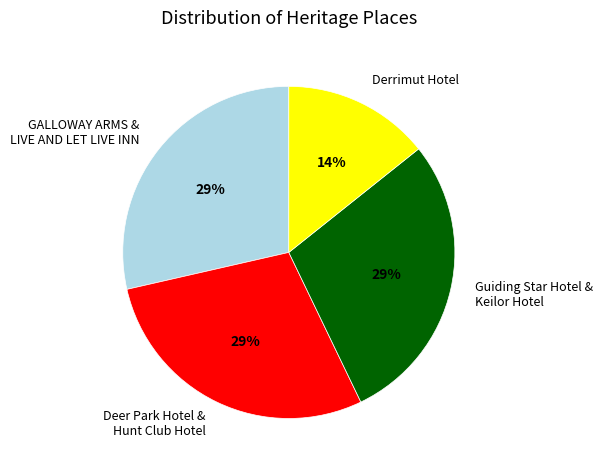

Combined, do GALLOWAY ARMS & LIVE AND LET LIVE INN and Guiding Star Hotel & Keilor Hotel account for over 50%?

Yes